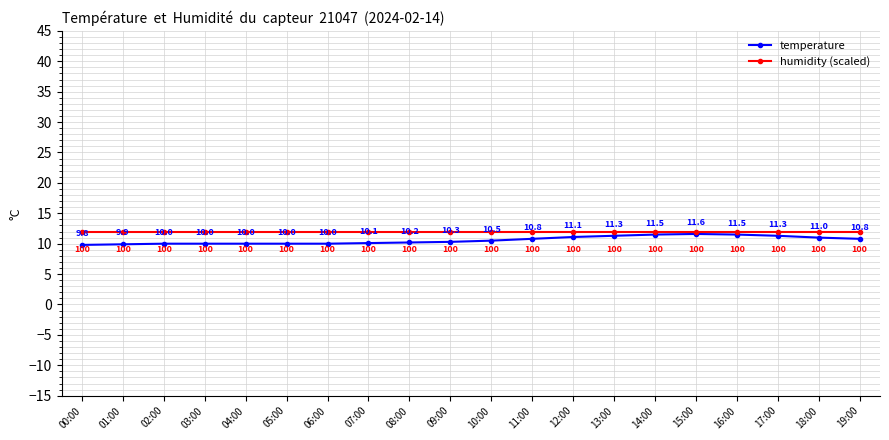

Reading left to right, what are all the values shown in this chart?

temperature: 9.8	9.9	10.0	10.0	10.0	10.0	10.0	10.1	10.2	10.3	10.5	10.8	11.1	11.3	11.5	11.6	11.5	11.3	11.0	10.8
humidity (scaled): 12.0	12.0	12.0	12.0	12.0	12.0	12.0	12.0	12.0	12.0	12.0	12.0	12.0	12.0	12.0	12.0	12.0	12.0	12.0	12.0